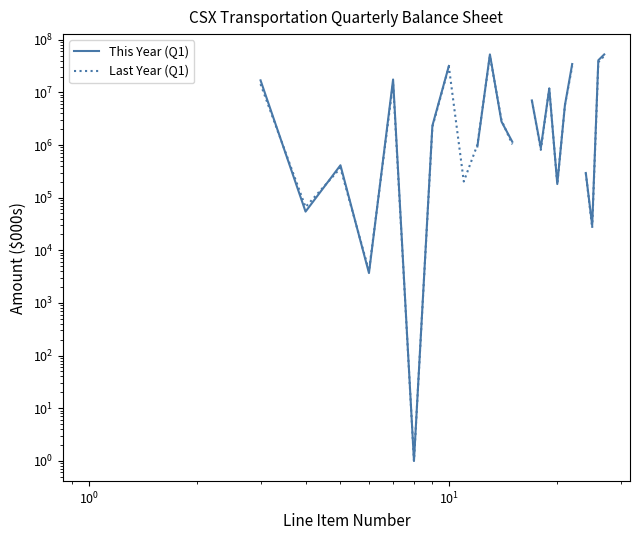

What are all the series names shown in the legend?

This Year (Q1), Last Year (Q1)